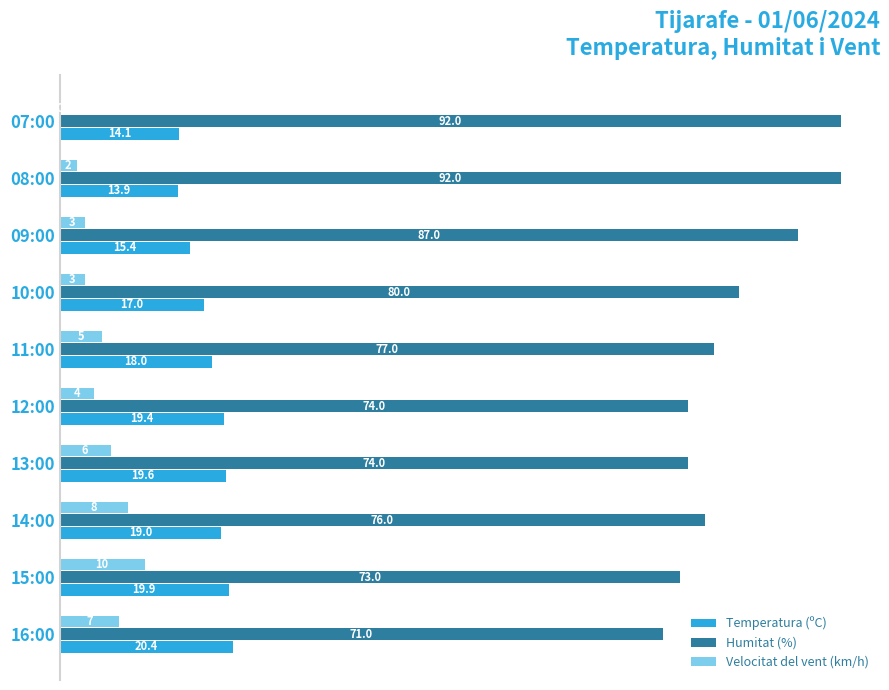

How many values in Velocitat del vent (km/h) are above zero?

9